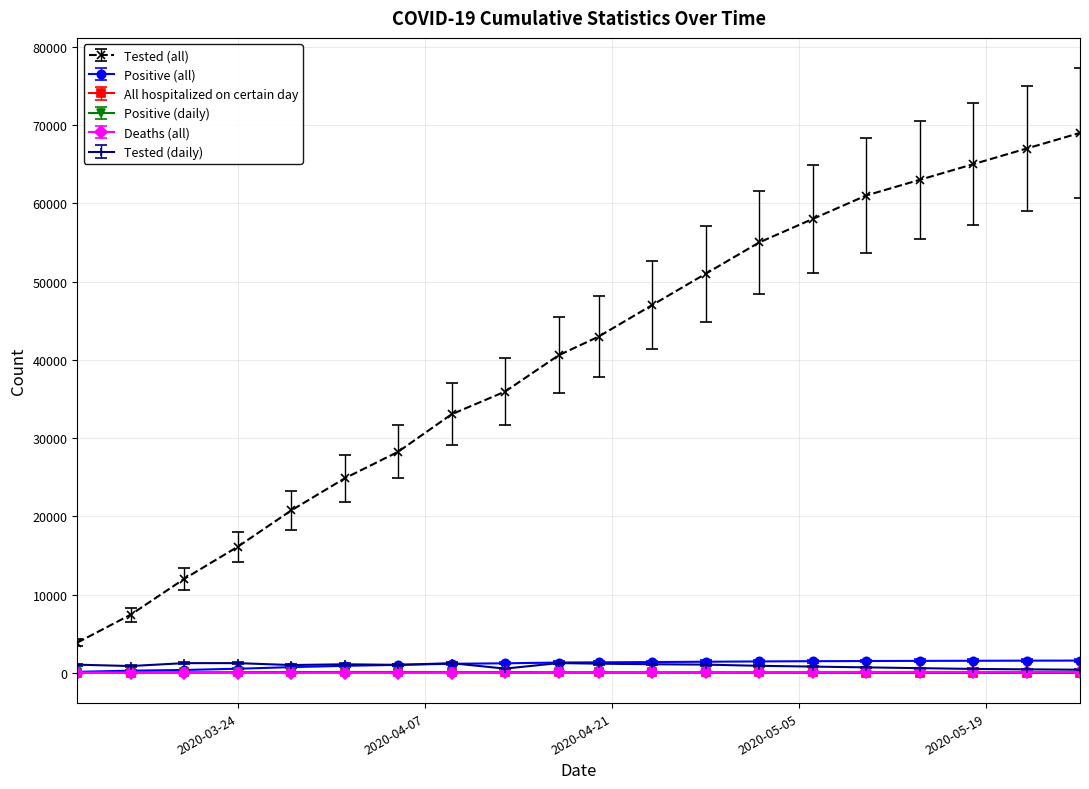

Does the chart have visible grid lines?

Yes